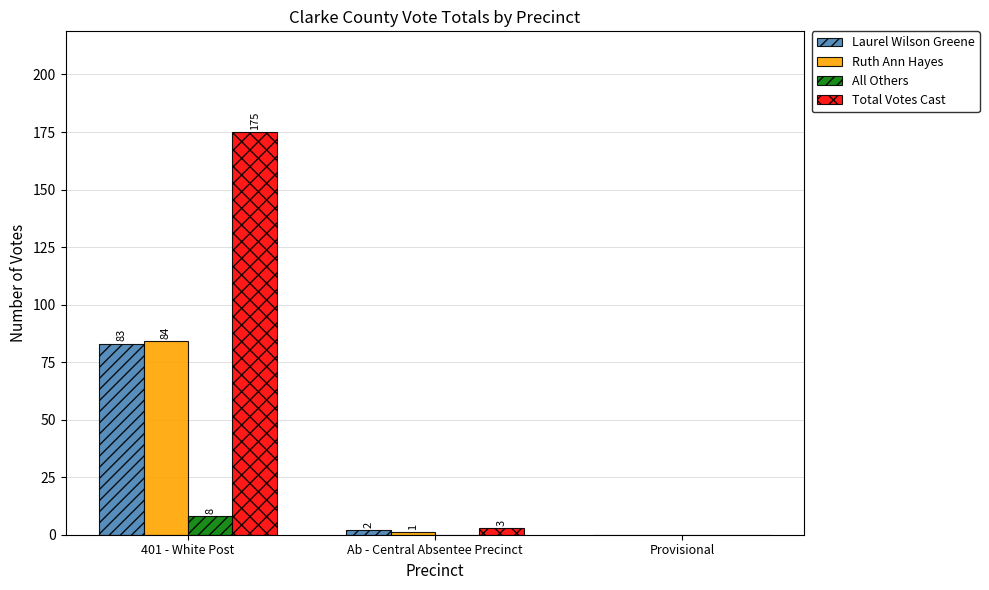

Read the Laurel Wilson Greene value at 401 - White Post, to the nearest 5.

85